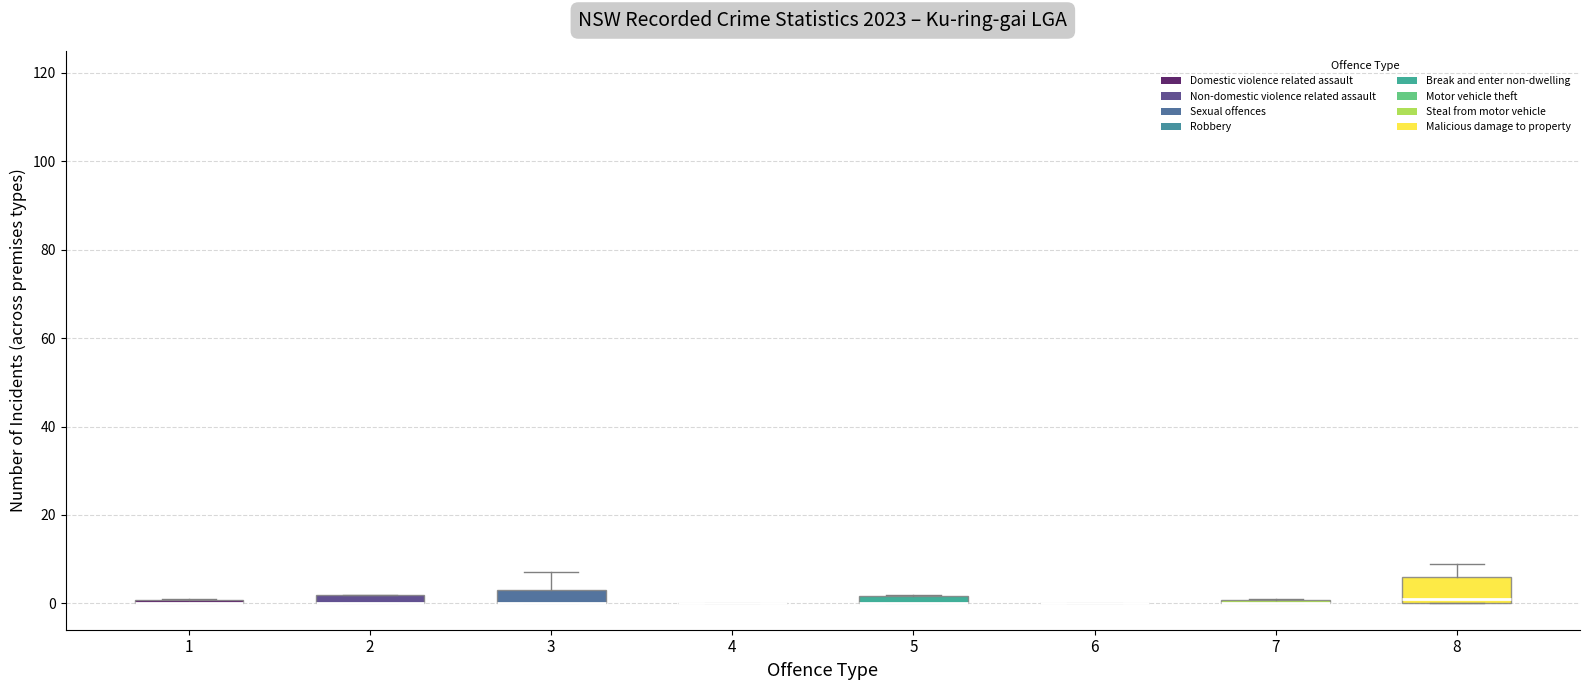

Where is the lower edge of the box at x = 2 on the y-axis? The values are not printed on the chart, so give them approximately, as read against the axis.

0